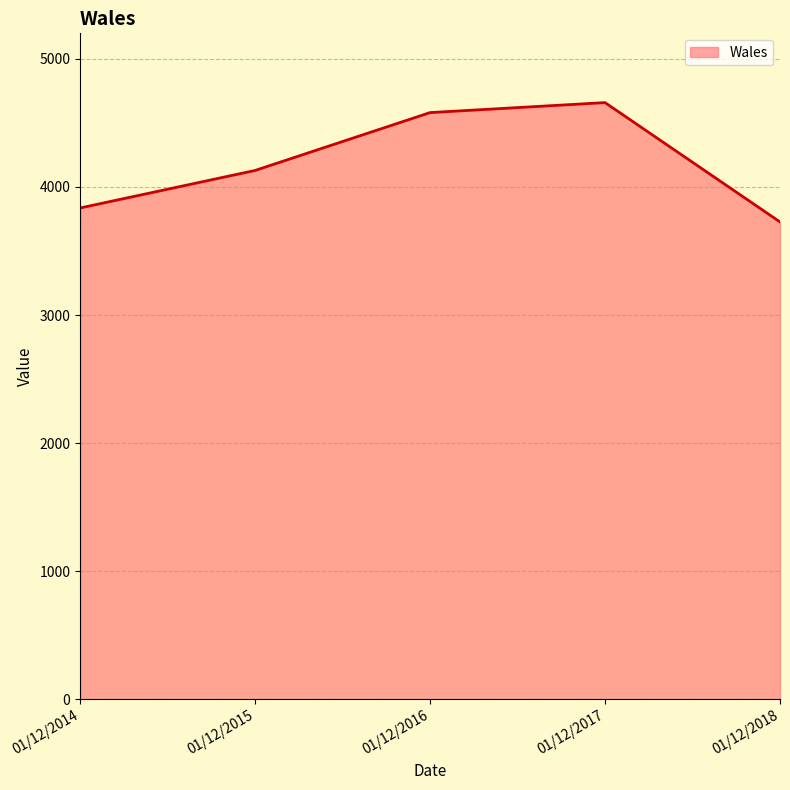

How many lines are shown in the chart?

1